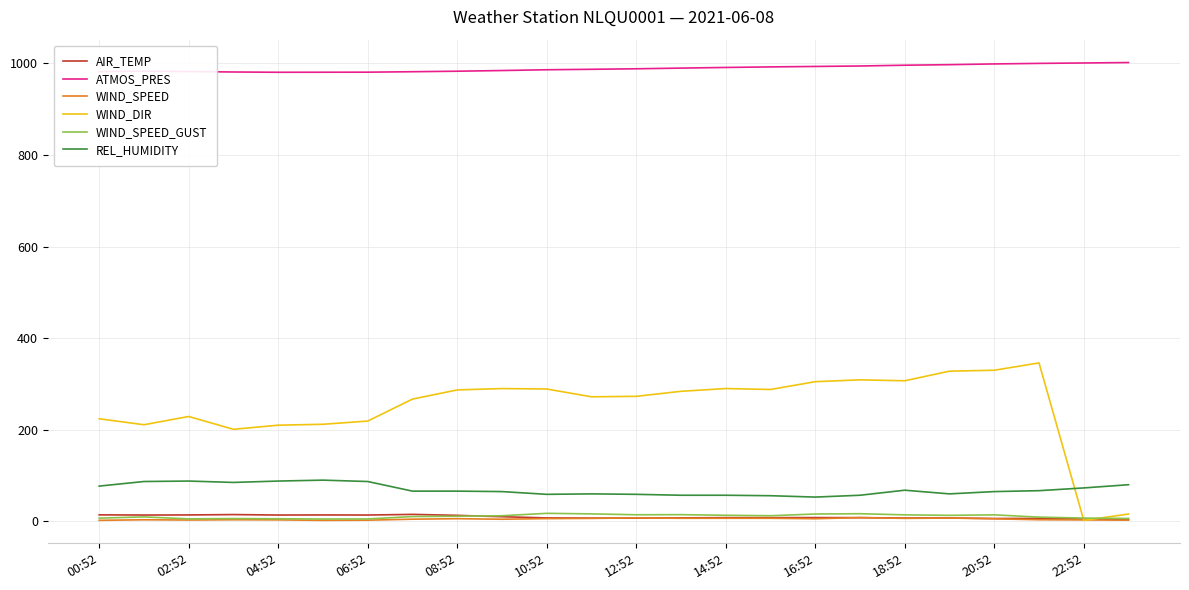

Which series has the largest range (max minus min)?

WIND_DIR